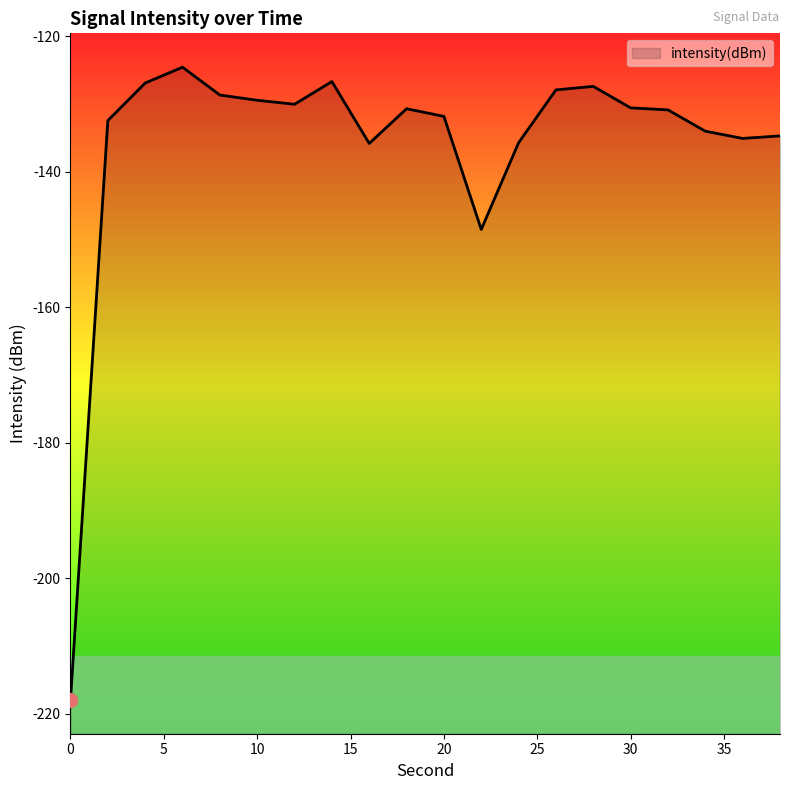

What is the sum of all values?

-2719.5